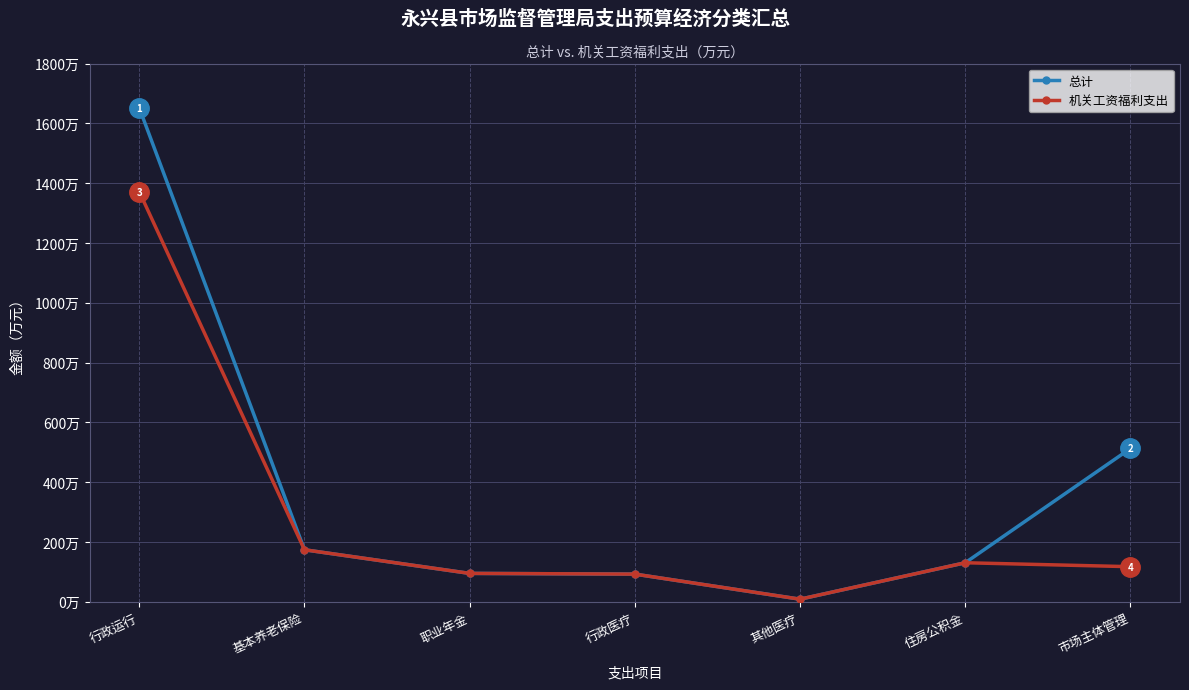

What are all the series names shown in the legend?

总计, 机关工资福利支出